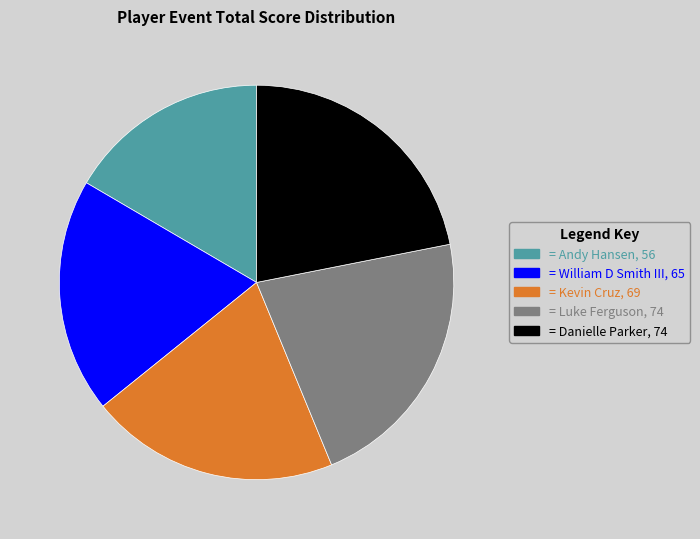

How many slices are in this pie chart?

5